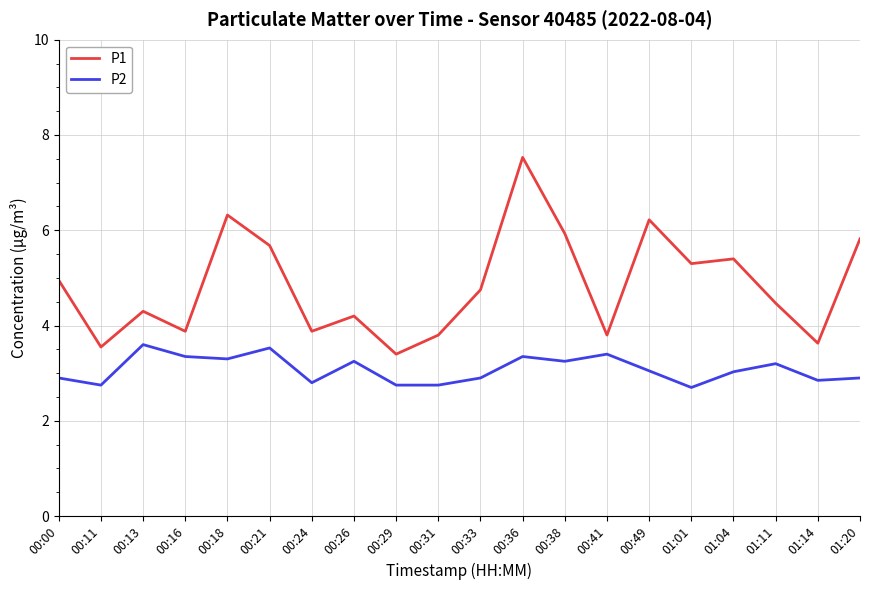

What position from the left is 01:01?

16